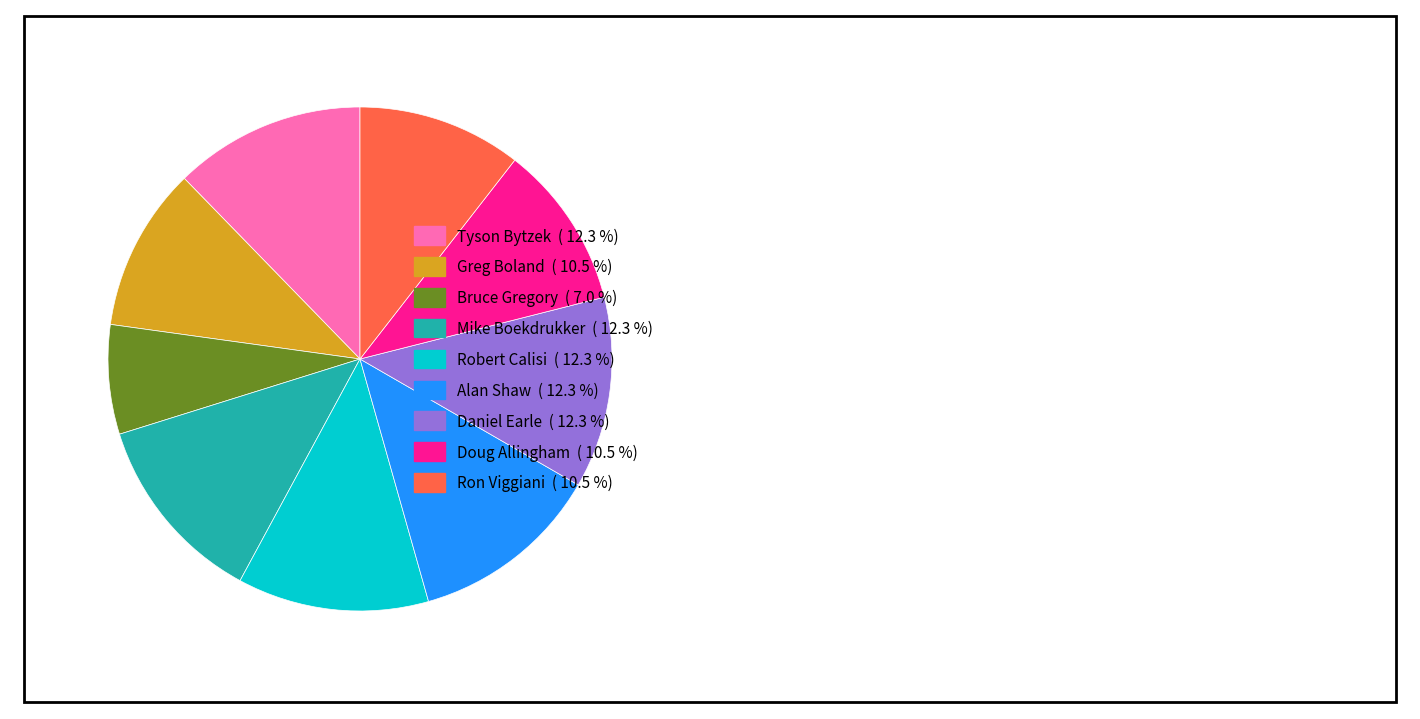

What is the smallest slice in the pie chart?

Bruce Gregory